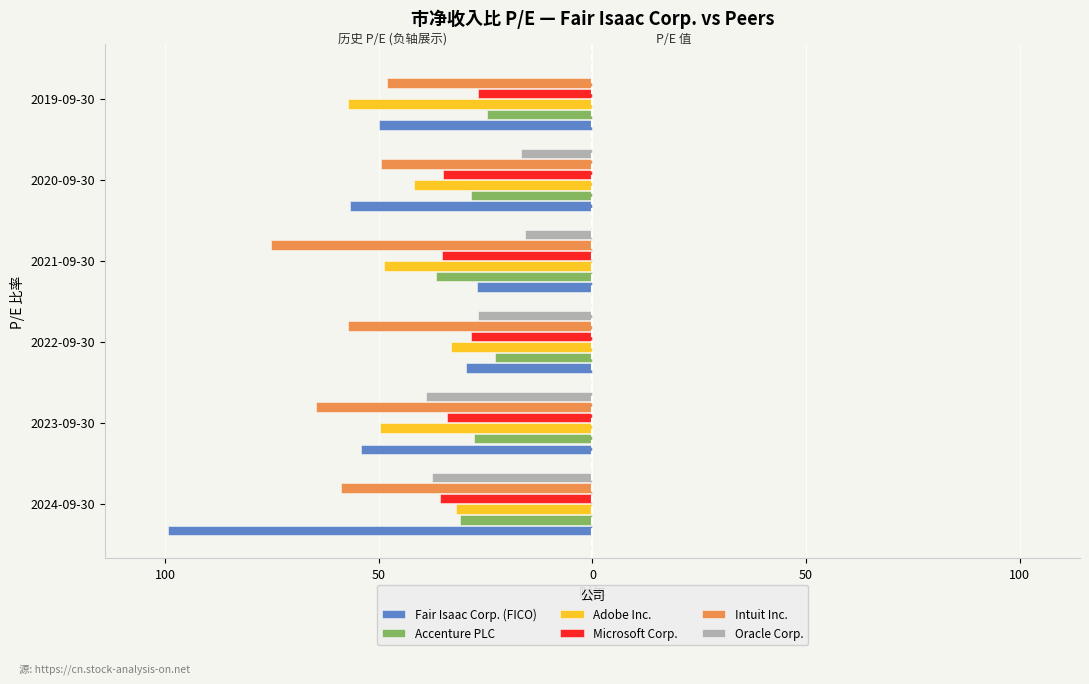

What are all the series names shown in the legend?

Fair Isaac Corp. (FICO), Accenture PLC, Adobe Inc., Microsoft Corp., Intuit Inc., Oracle Corp.